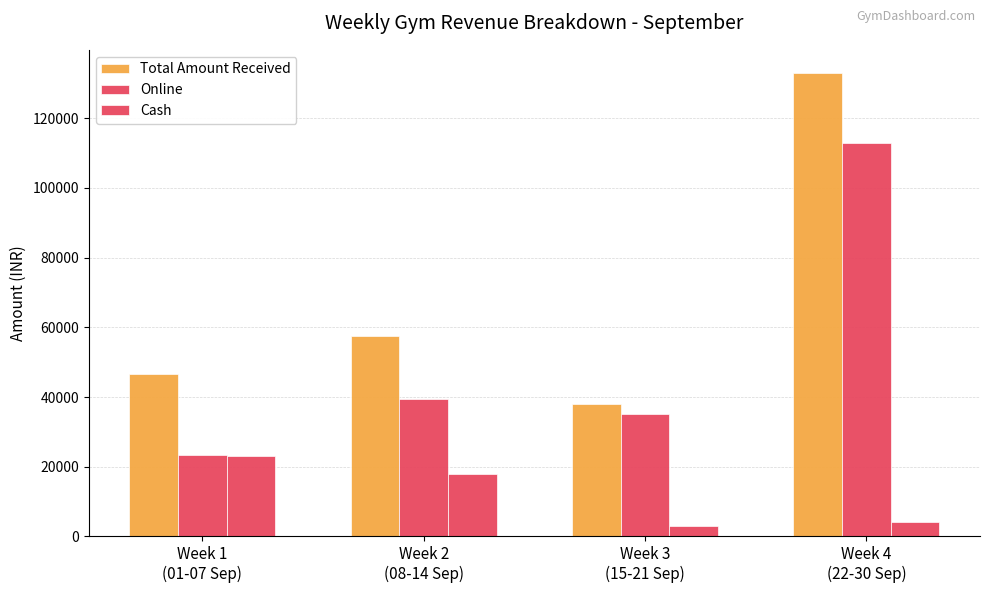

Is it true that Total Amount Received equals 25439 at Week 1
(01-07 Sep)?

False